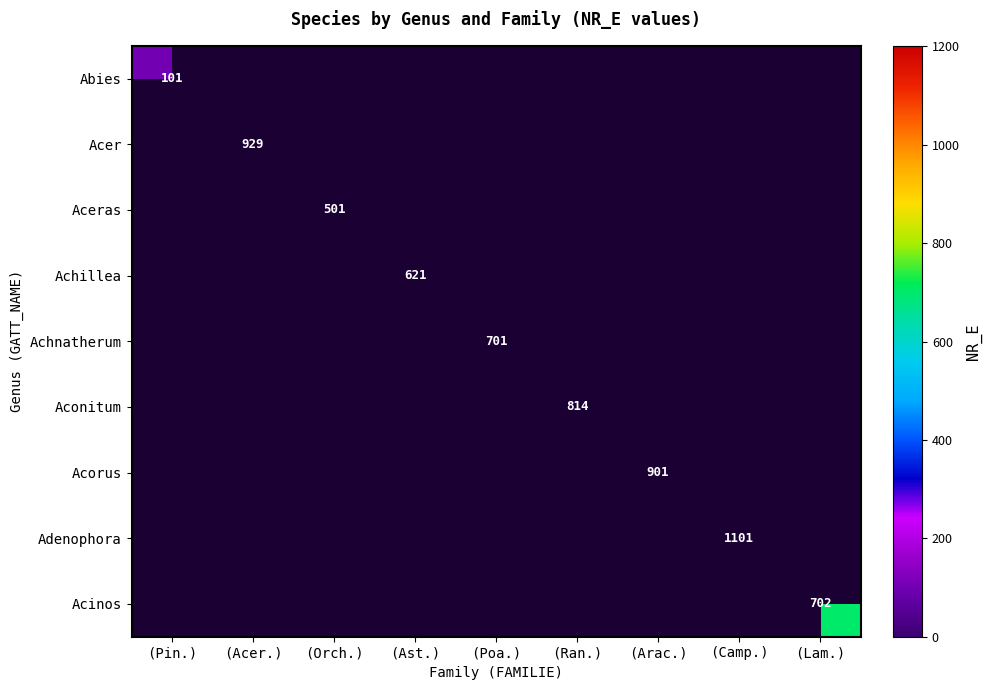

The Aconitum series shows 814 at (Ran.). True or false?

True